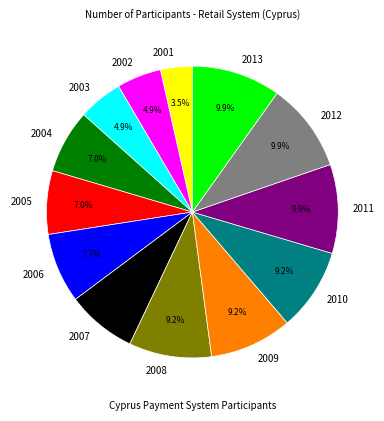

What is the smallest slice in the pie chart?

2001